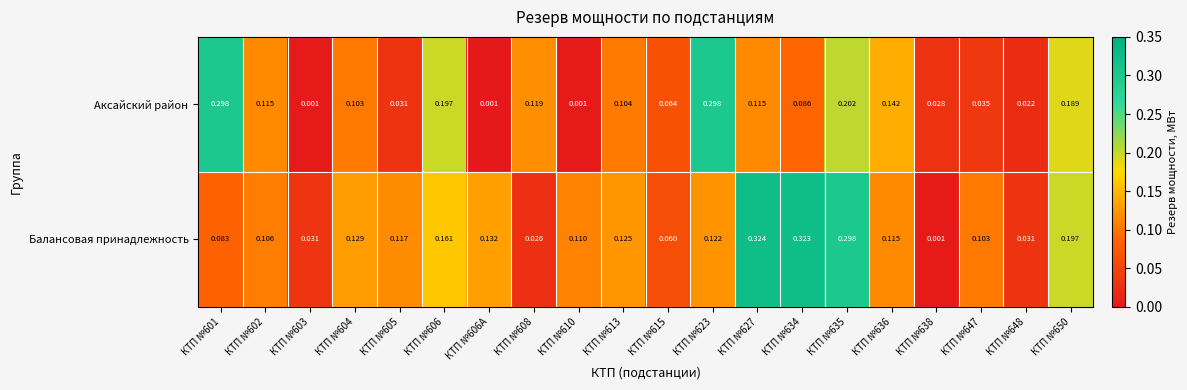

Rank the series by their average value, from highest to lowest.

Балансовая принадлежность, Аксайский район